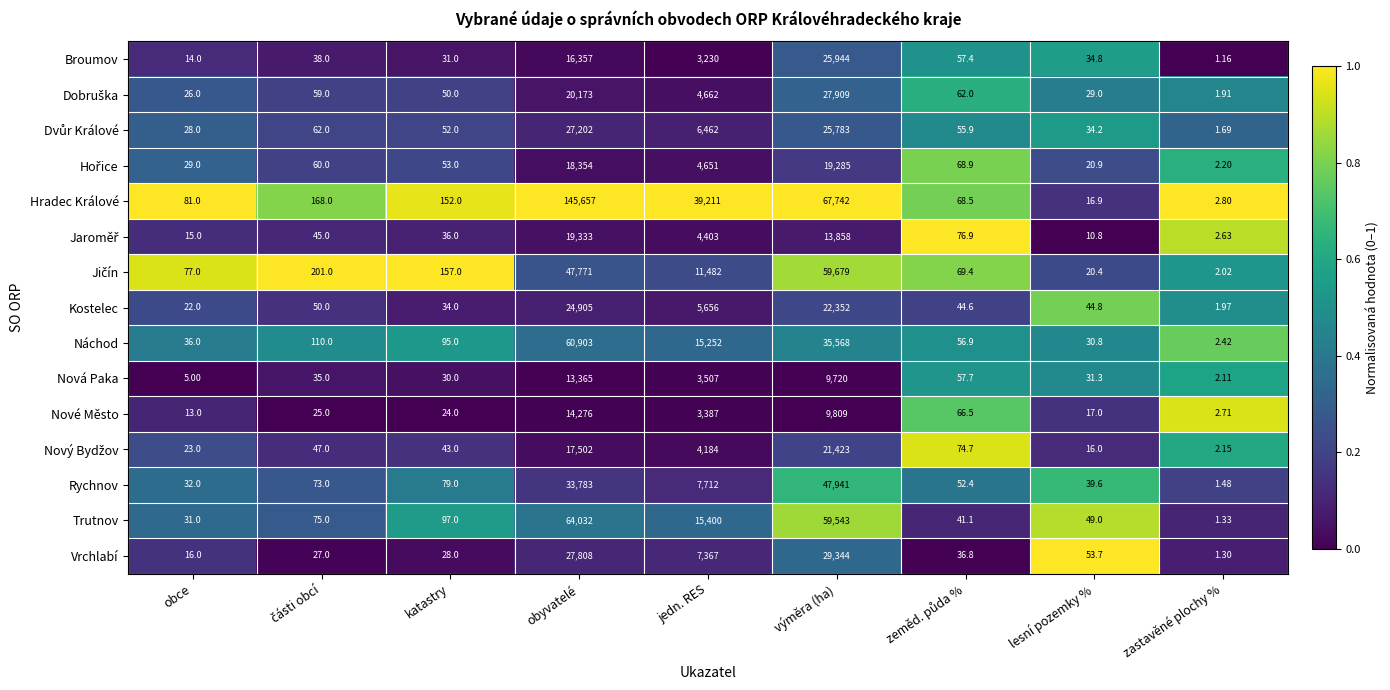

Which series has the largest range (max minus min)?

Hradec Králové